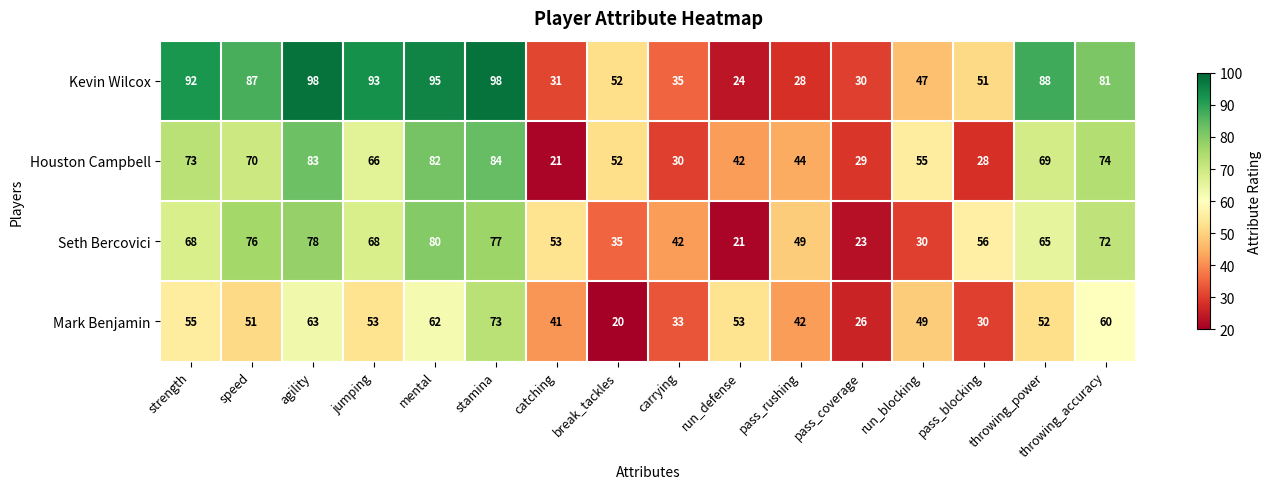

True or false: Seth Bercovici has a value of 30 at run_blocking.

True